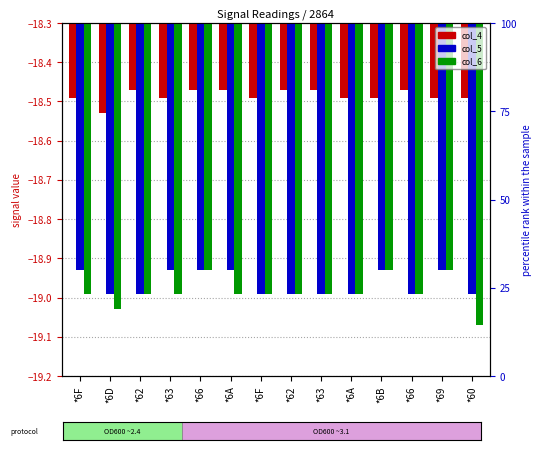

Rank the series at *69 from lowest to highest value.

col_5, col_6, col_4